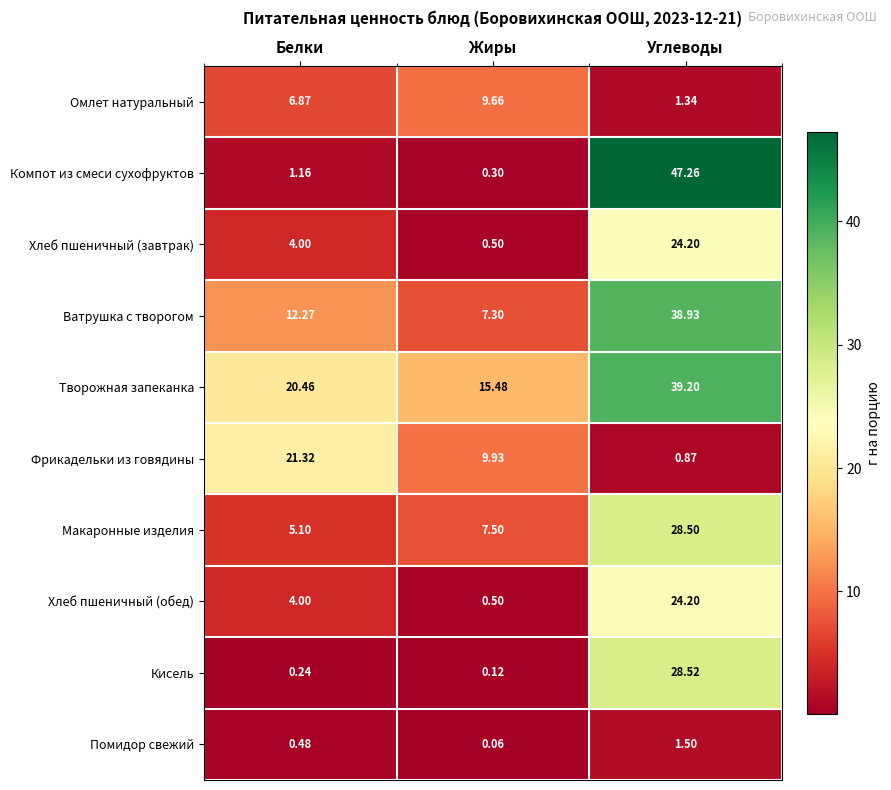

Where does the Макаронные изделия series first go above 7?

Жиры